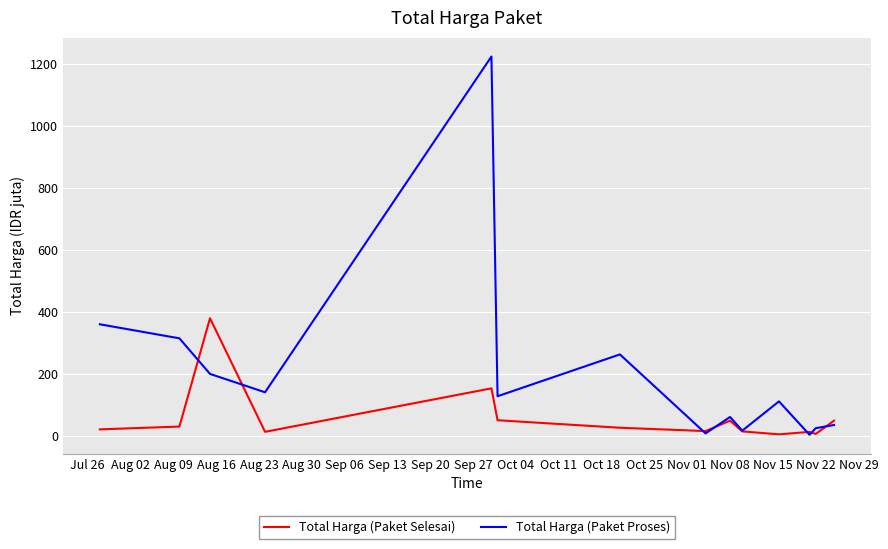

Which series has the largest total across all categories?

Total Harga (Paket Proses)